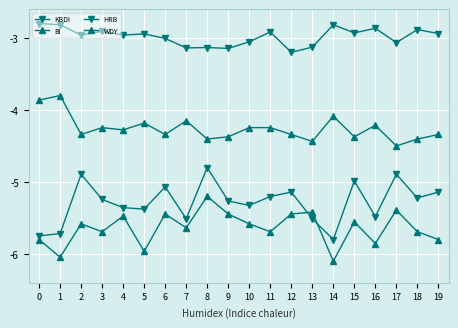

Which series has the largest total across all categories?

KBDI